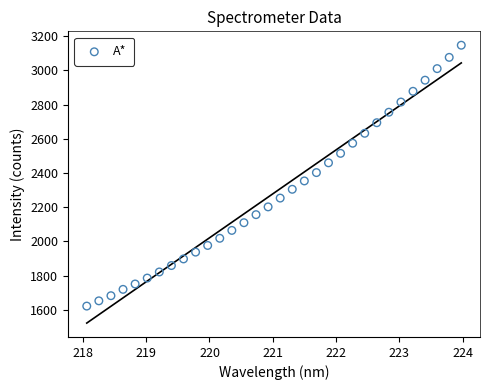

What is the range of Y values (max minus min)?

1524.0